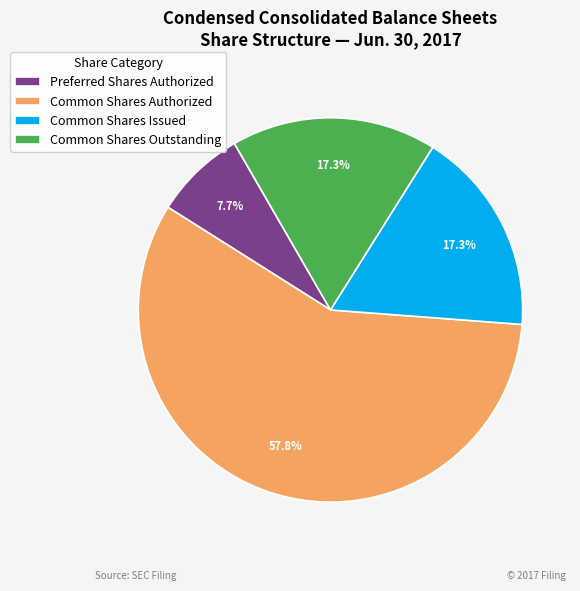

Count the number of slices in the pie.

4